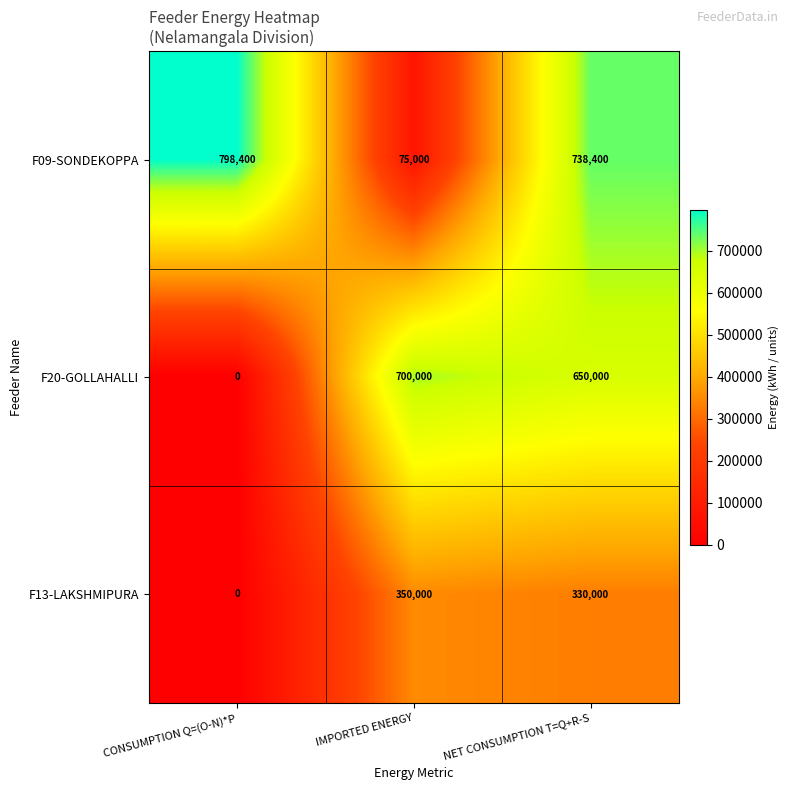

How many data points in F20-GOLLAHALLI are less than 650000?

1